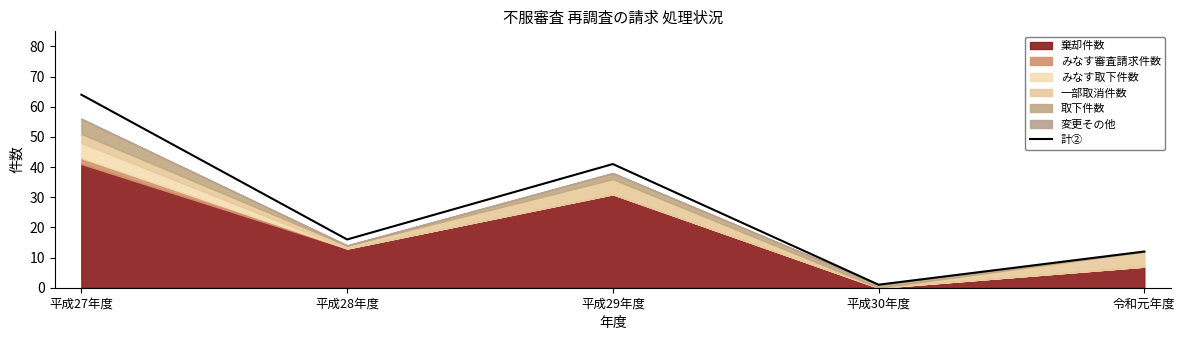

Rank the categories by 計② value from lowest to highest.

平成30年度, 令和元年度, 平成28年度, 平成29年度, 平成27年度